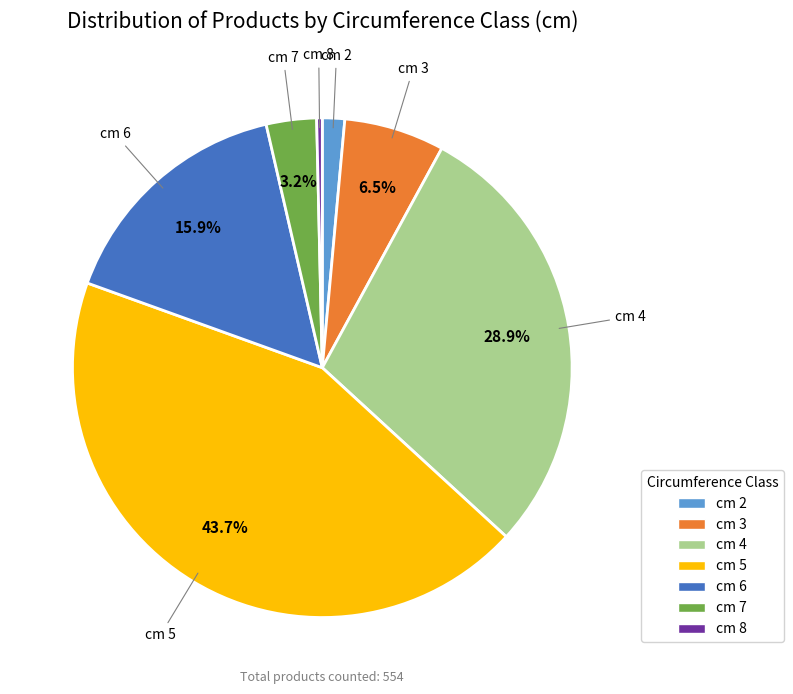

To the nearest percent, what is the combined percentage of cm 2 and cm 6?

17%